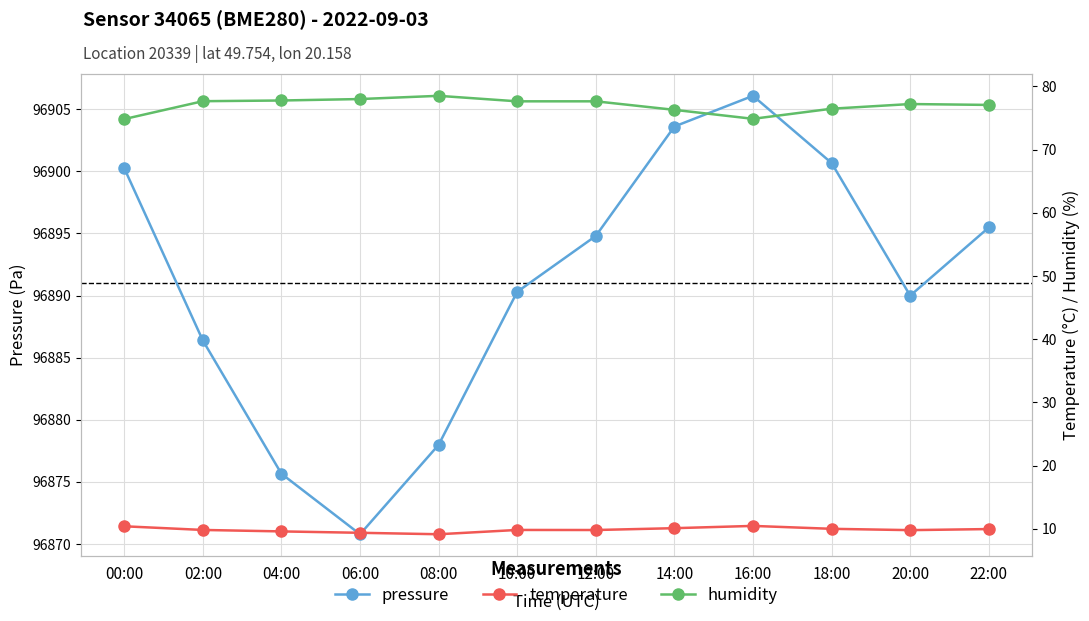

At which label does pressure reach its minimum?

06:00